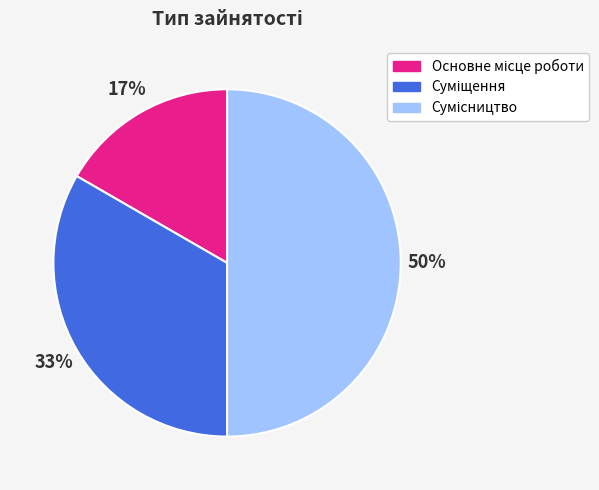

To the nearest percent, what is the average slice percentage?

33%